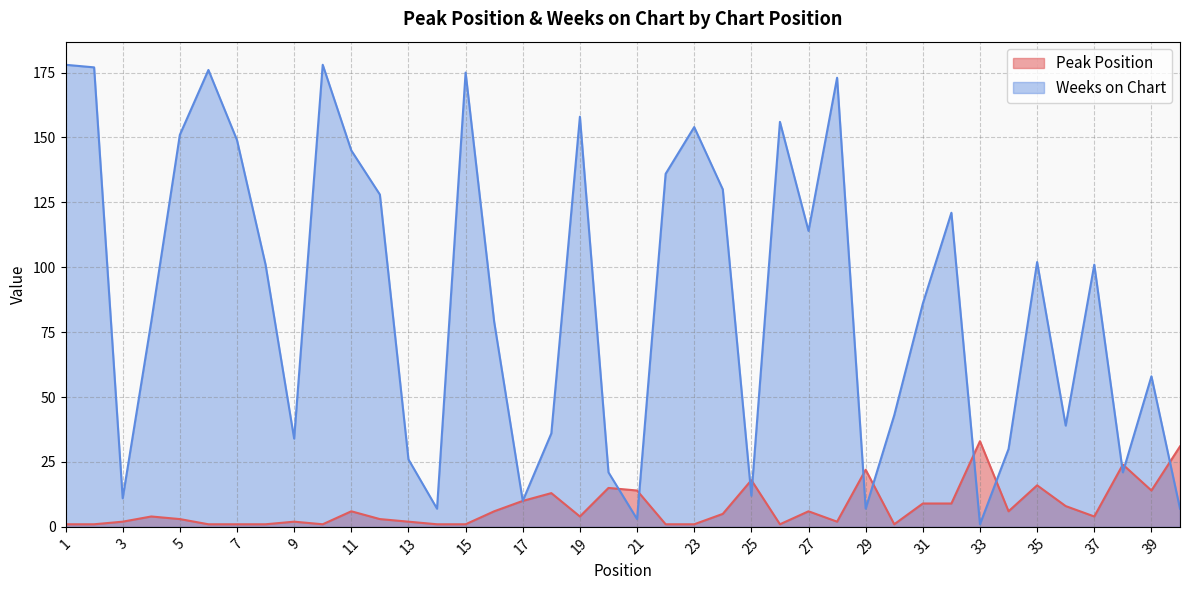

Rank the series at 4 from lowest to highest value.

Peak Position, Weeks on Chart